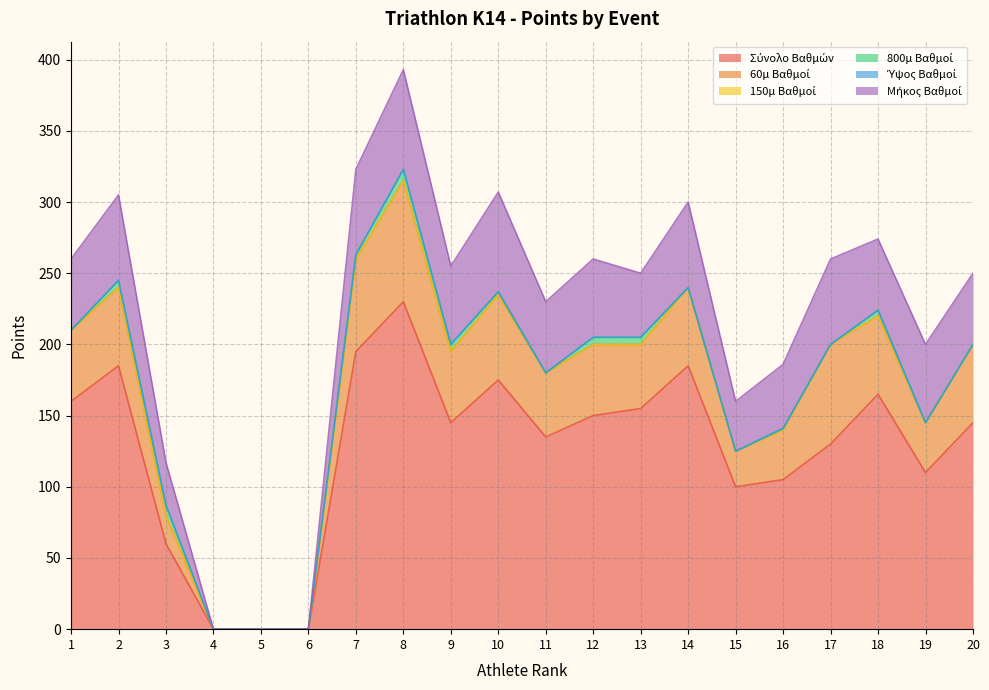

True or false: 150μ Βαθμοί has more than 1 interior local peaks.

False